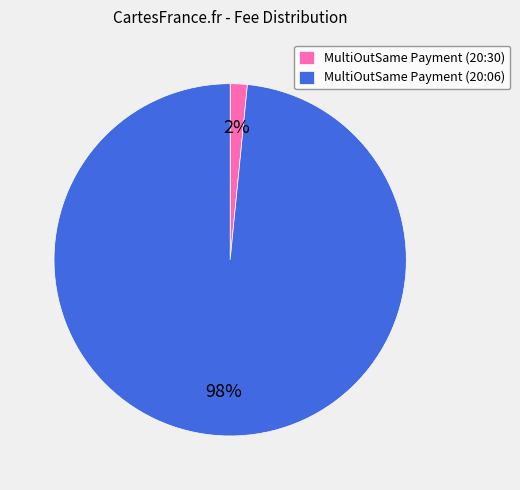

What percentage is the MultiOutSame Payment (20:06) slice, to the nearest percent?

98%